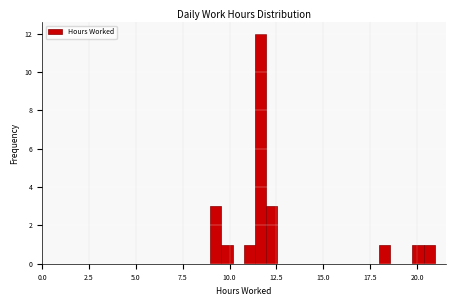

Read against the x-axis, roughly where is the centre of the tallest bar?

11.5